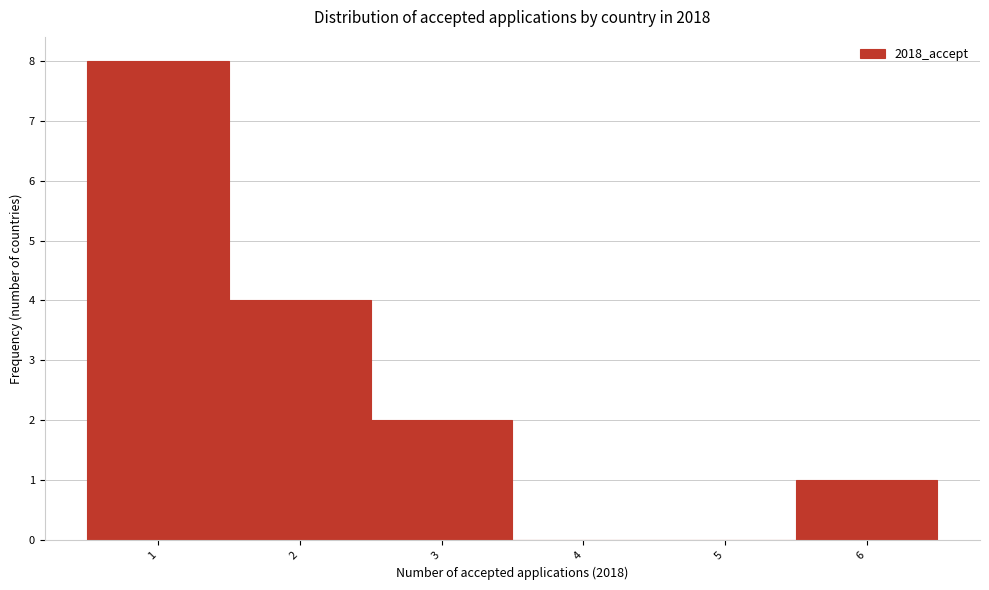

Reading left to right, list every bar in this chart as the range it spans on the x-axis followed by its height. The values are not printed on the chart, so give them approximately, as read against the axis.

0.5 to 1.5: 8
1.5 to 2.5: 4
2.5 to 3.5: 2
3.5 to 4.5: 0
4.5 to 5.5: 0
5.5 to 6.5: 1